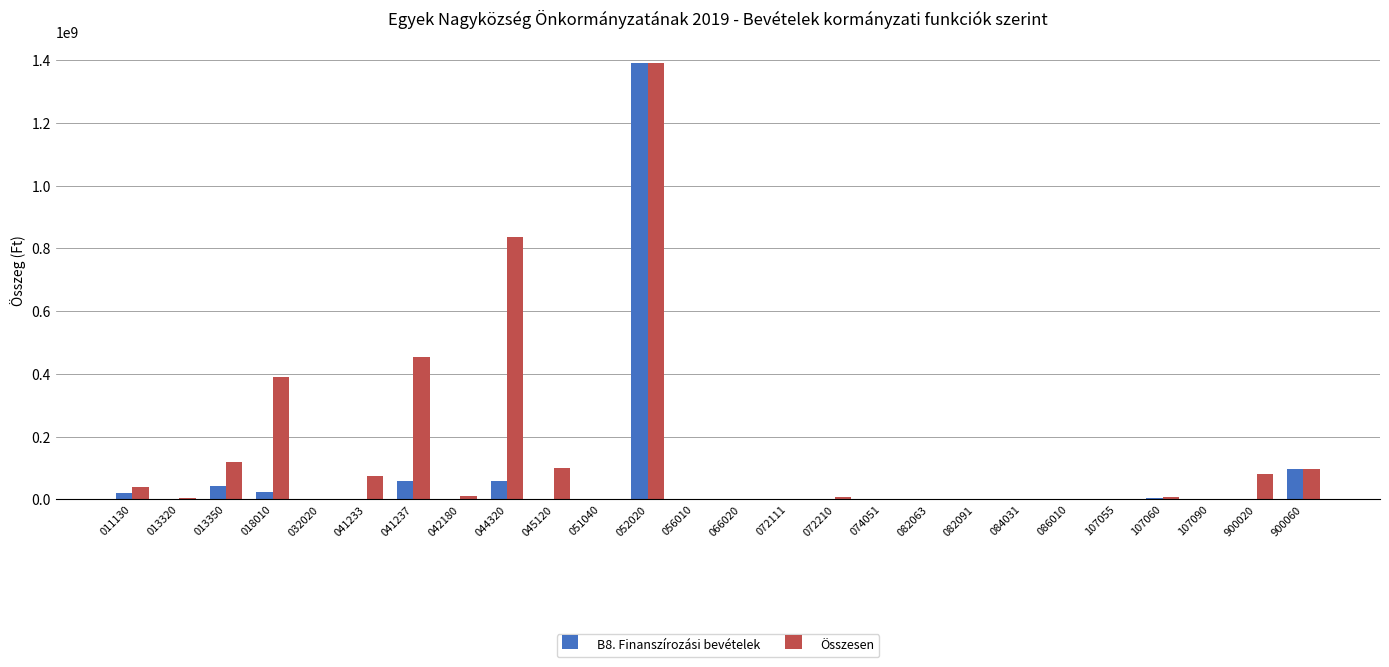

What is the sum of all Összesen values?

3628678123